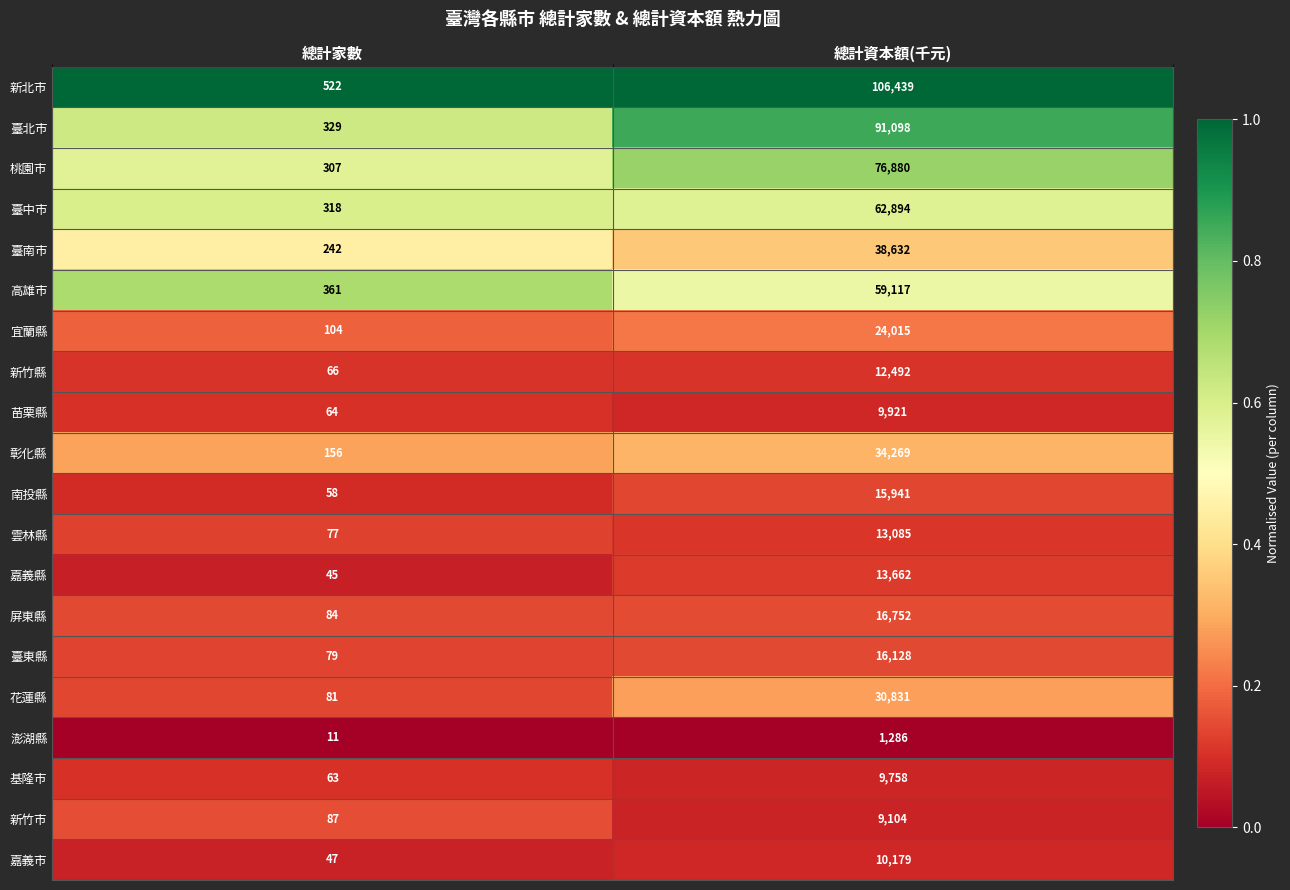

Which series changed the most between 總計家數 and 總計資本額(千元)?

新北市